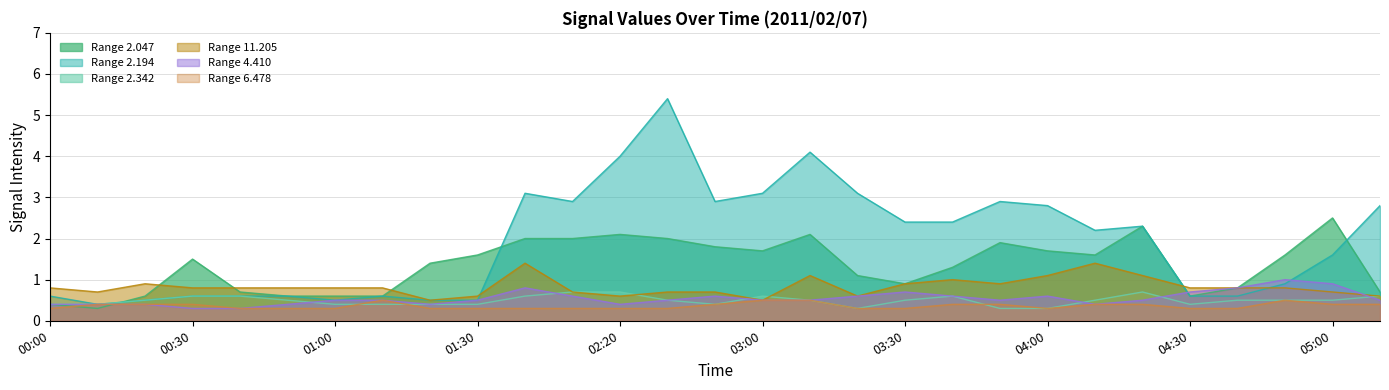

What is the minimum value for 2.194?

0.4